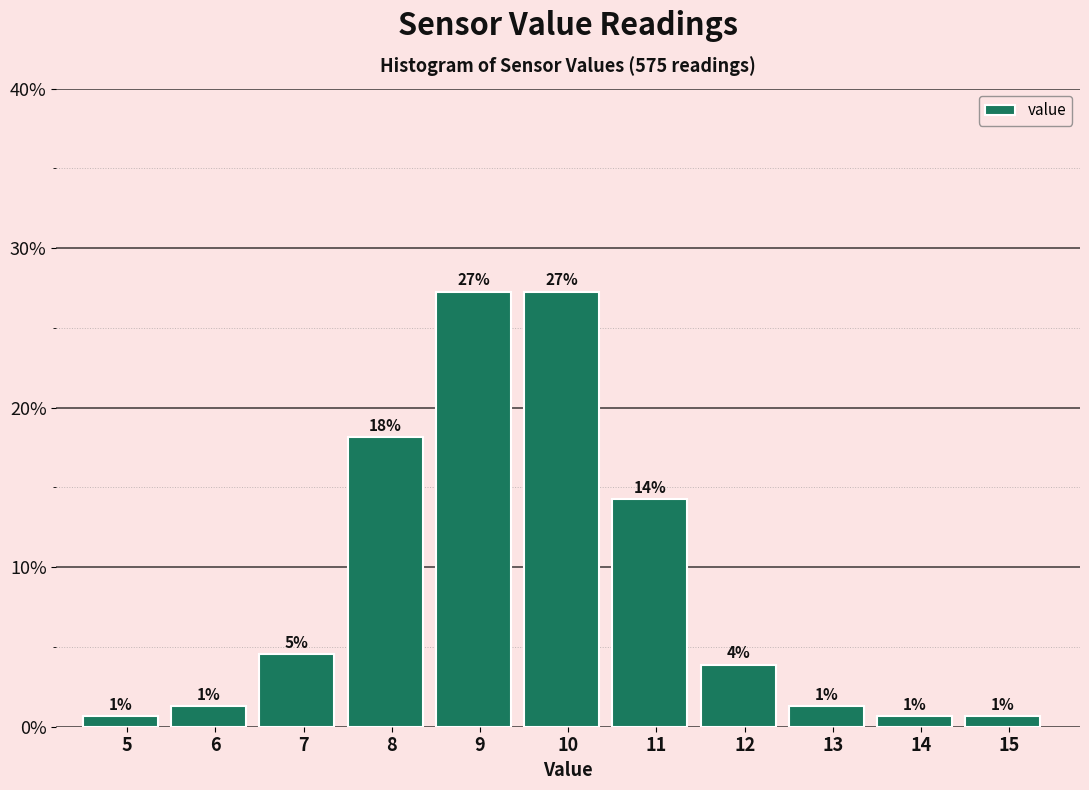

Does the chart contain any negative values?

No